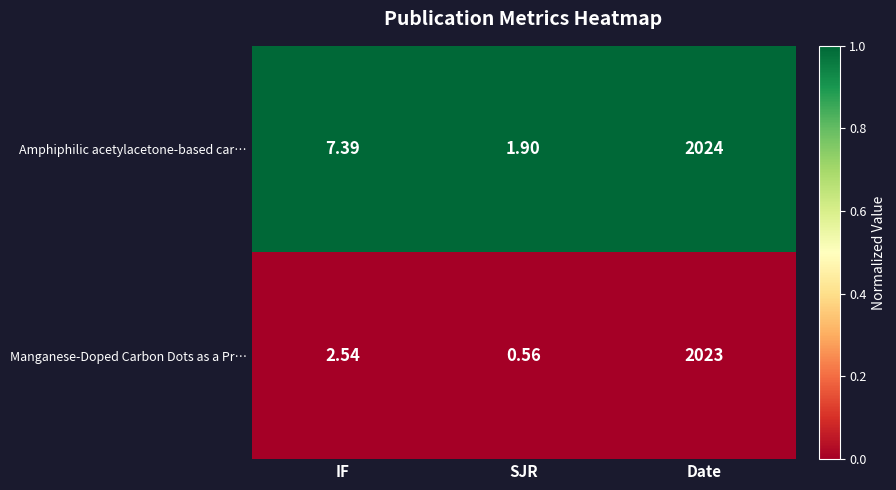

Which series has the largest total across all categories?

Amphiphilic acetylacetone-based car…